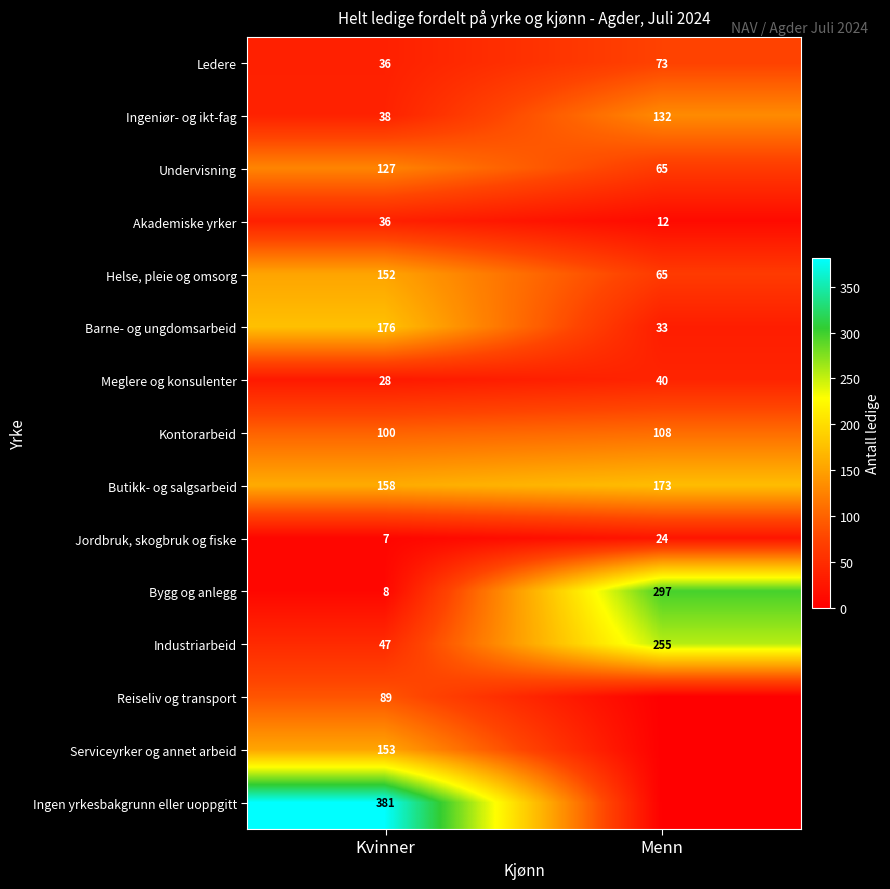

At which label is Meglere og konsulenter closest to 34?

Kvinner